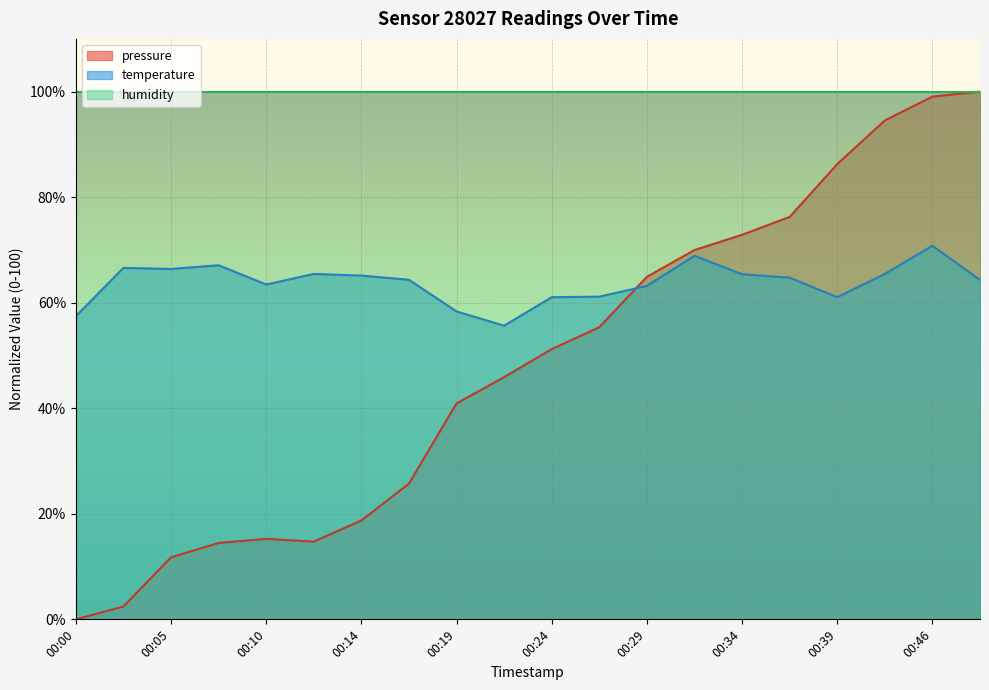

What is the difference between the pressure values at 00:41 and 00:02?

92.1